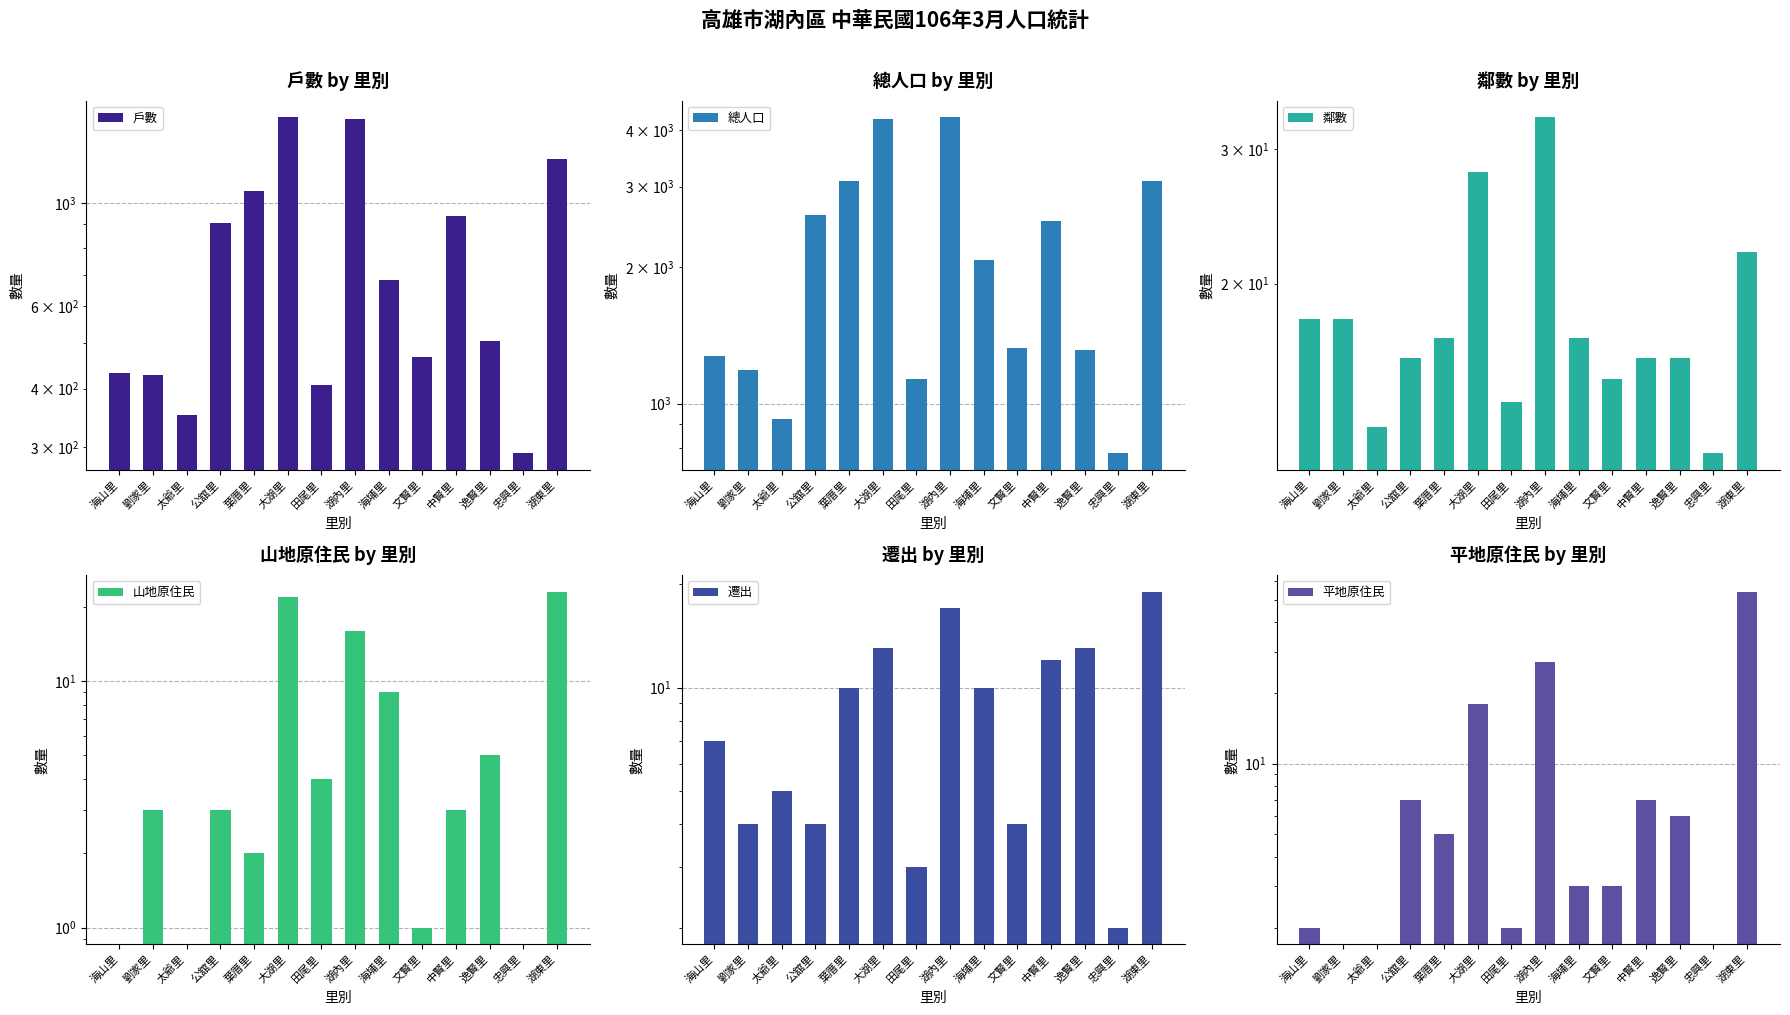

Reading right to left, list all the values displayed in this chart.

戶數: 湖東里=1241	忠興里=291	逸賢里=507	中賢里=935	文賢里=468	海埔里=683	湖內里=1510	田尾里=408	大湖里=1523	葉厝里=1060	公舘里=904	太爺里=351	劉家里=427	海山里=433
總人口: 湖東里=3096	忠興里=778	逸賢里=1309	中賢里=2522	文賢里=1327	海埔里=2075	湖內里=4261	田尾里=1134	大湖里=4222	葉厝里=3091	公舘里=2603	太爺里=923	劉家里=1183	海山里=1273
鄰數: 湖東里=22	忠興里=12	逸賢里=16	中賢里=16	文賢里=15	海埔里=17	湖內里=33	田尾里=14	大湖里=28	葉厝里=17	公舘里=16	太爺里=13	劉家里=18	海山里=18
山地原住民: 湖東里=23	忠興里=0	逸賢里=5	中賢里=3	文賢里=1	海埔里=9	湖內里=16	田尾里=4	大湖里=22	葉厝里=2	公舘里=3	太爺里=0	劉家里=3	海山里=0
遷出: 湖東里=19	忠興里=2	逸賢里=13	中賢里=12	文賢里=4	海埔里=10	湖內里=17	田尾里=3	大湖里=13	葉厝里=10	公舘里=4	太爺里=5	劉家里=4	海山里=7
平地原住民: 湖東里=54	忠興里=0	逸賢里=6	中賢里=7	文賢里=3	海埔里=3	湖內里=27	田尾里=2	大湖里=18	葉厝里=5	公舘里=7	太爺里=0	劉家里=0	海山里=2